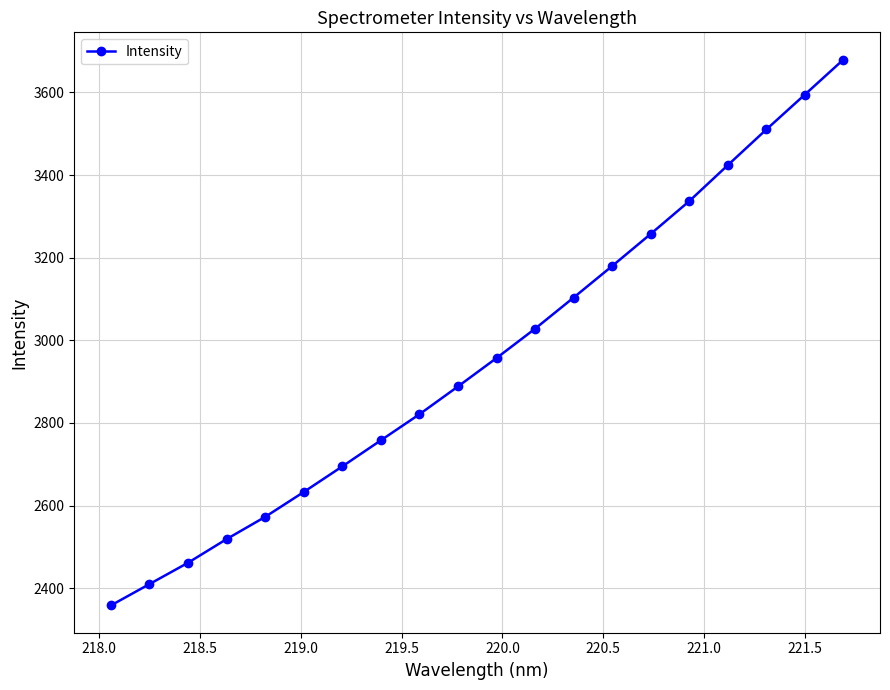

What is the value of the 19th point from the left?

3594.8